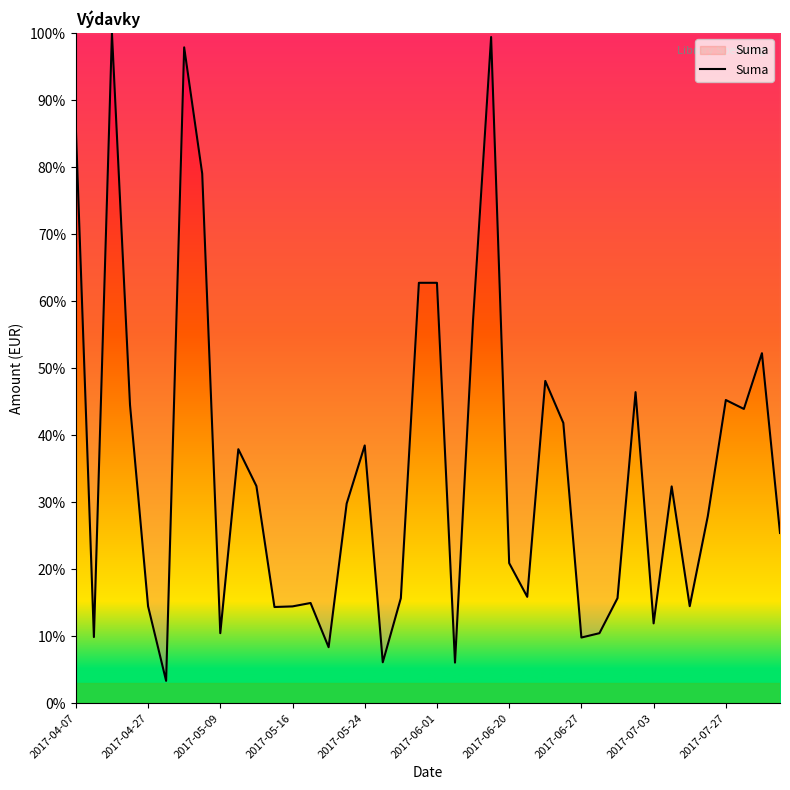

What is the smallest value displayed?

3.3